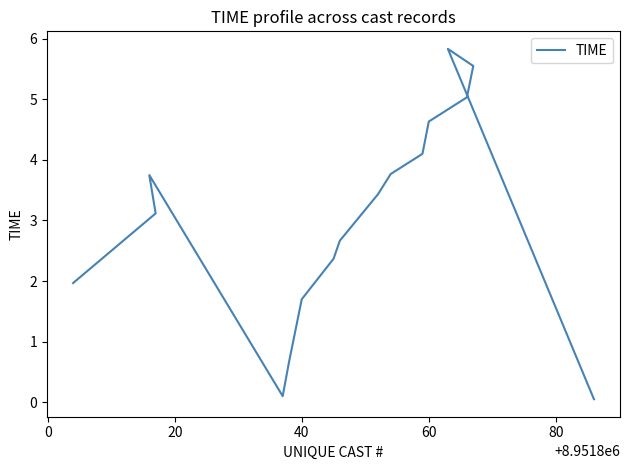

Is it true that the value at 8 is 1.2?

False